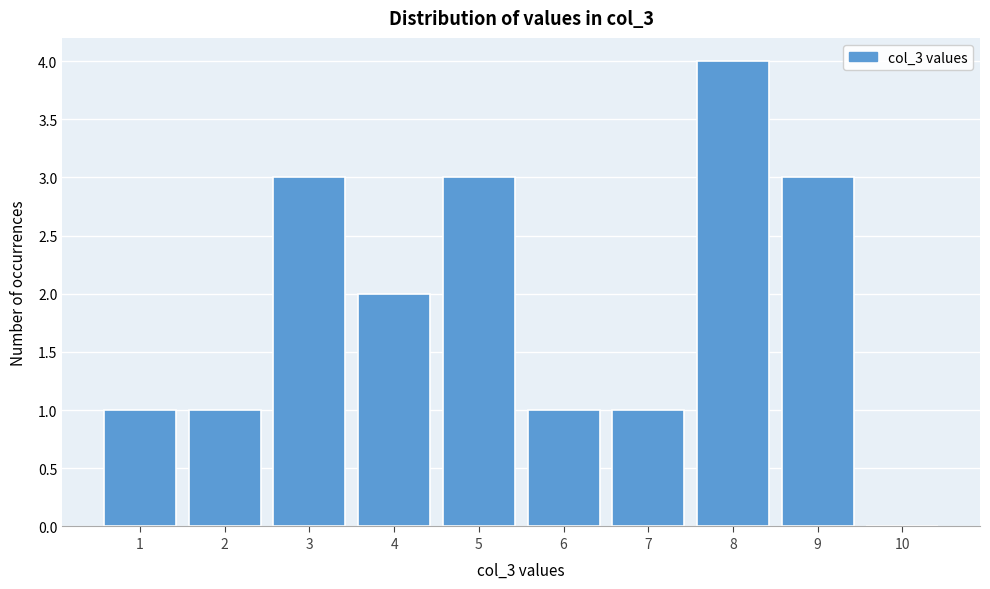

Reading left to right, list all the values displayed in this chart.

1=1	2=1	3=3	4=2	5=3	6=1	7=1	8=4	9=3	10=0